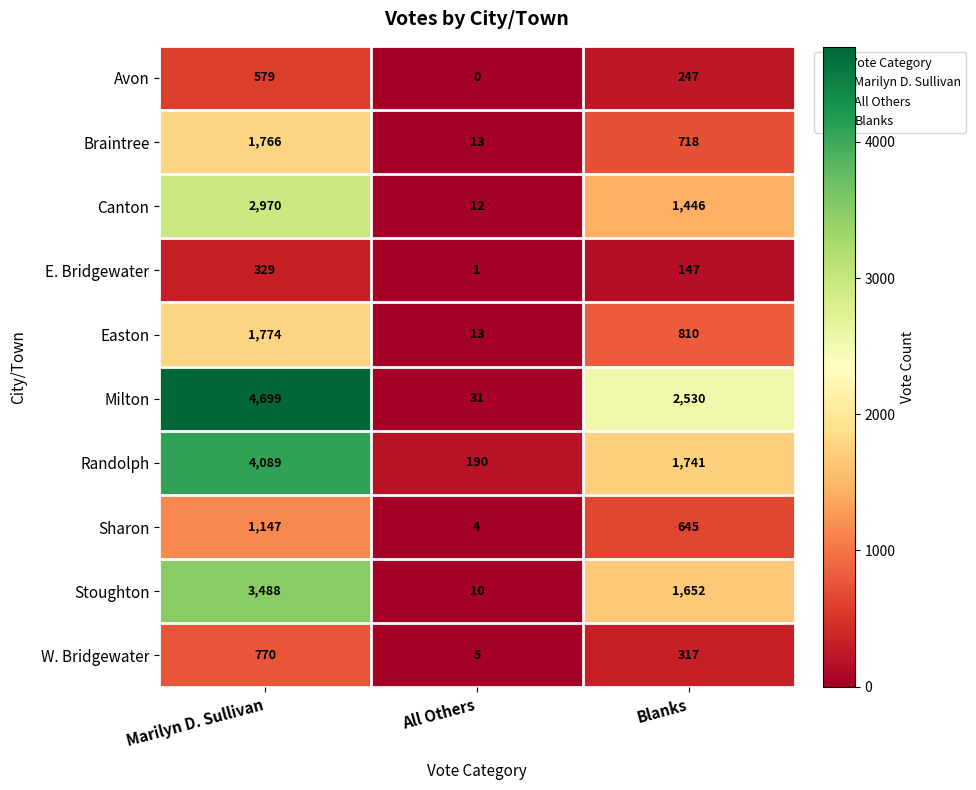

True or false: Easton has a value of 4 at All Others.

False